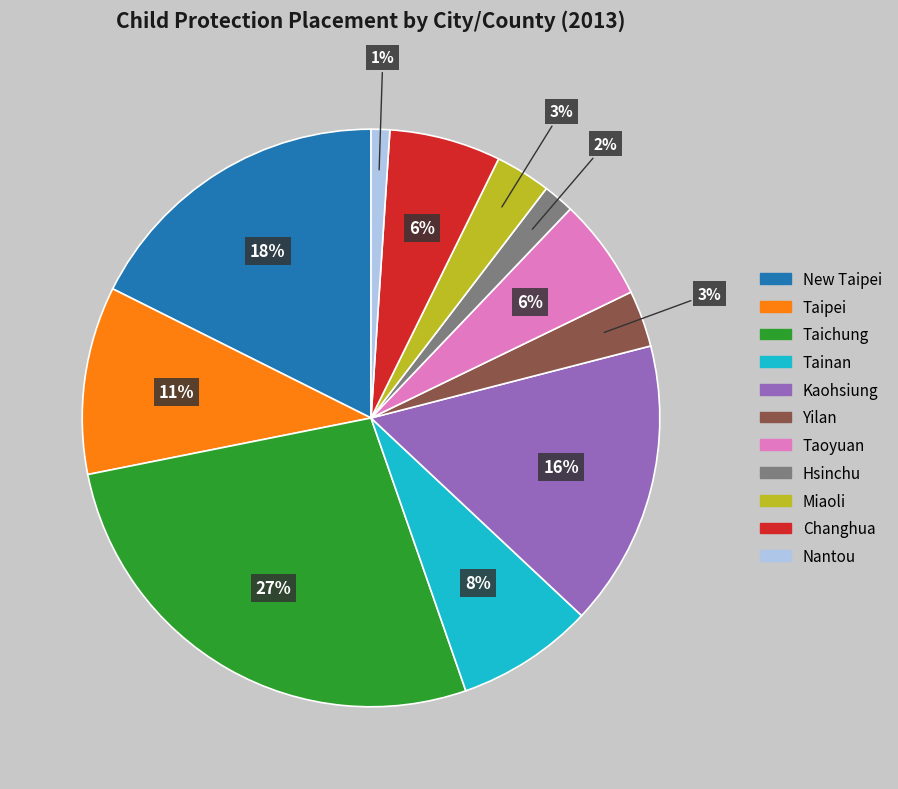

Does any single category account for the majority?

No